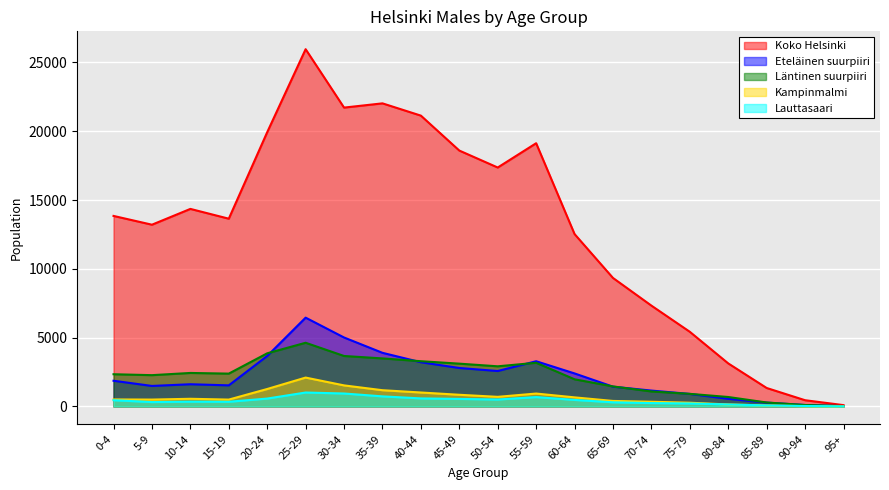

Is the value of Eteläinen suurpiiri at 40-44 greater than the value of Koko Helsinki at 85-89?

Yes